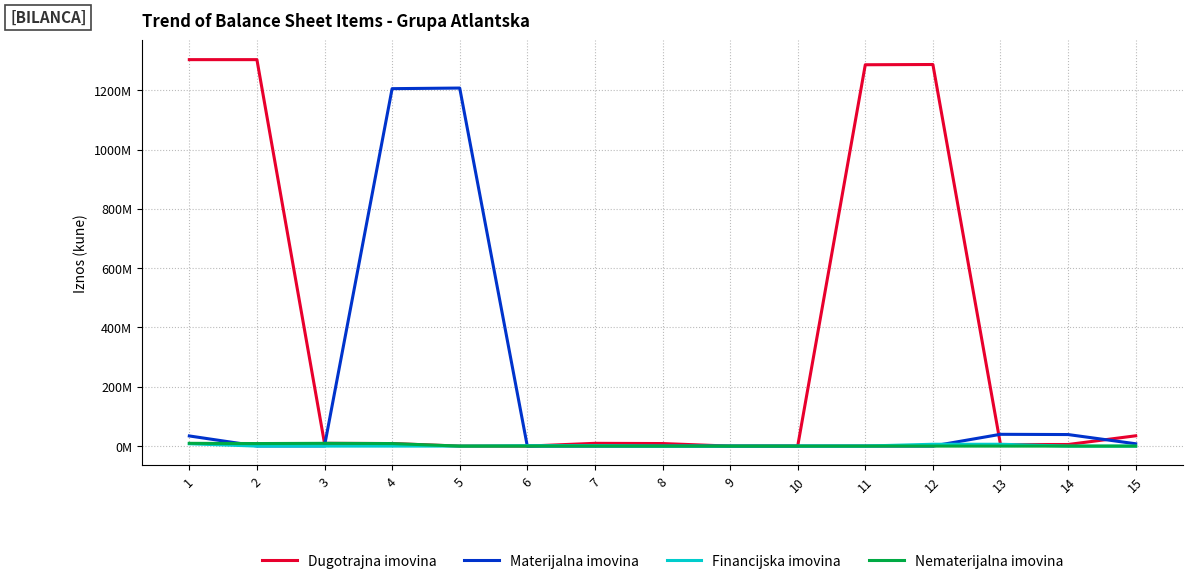

What are all the series names shown in the legend?

Dugotrajna imovina, Materijalna imovina, Financijska imovina, Nematerijalna imovina